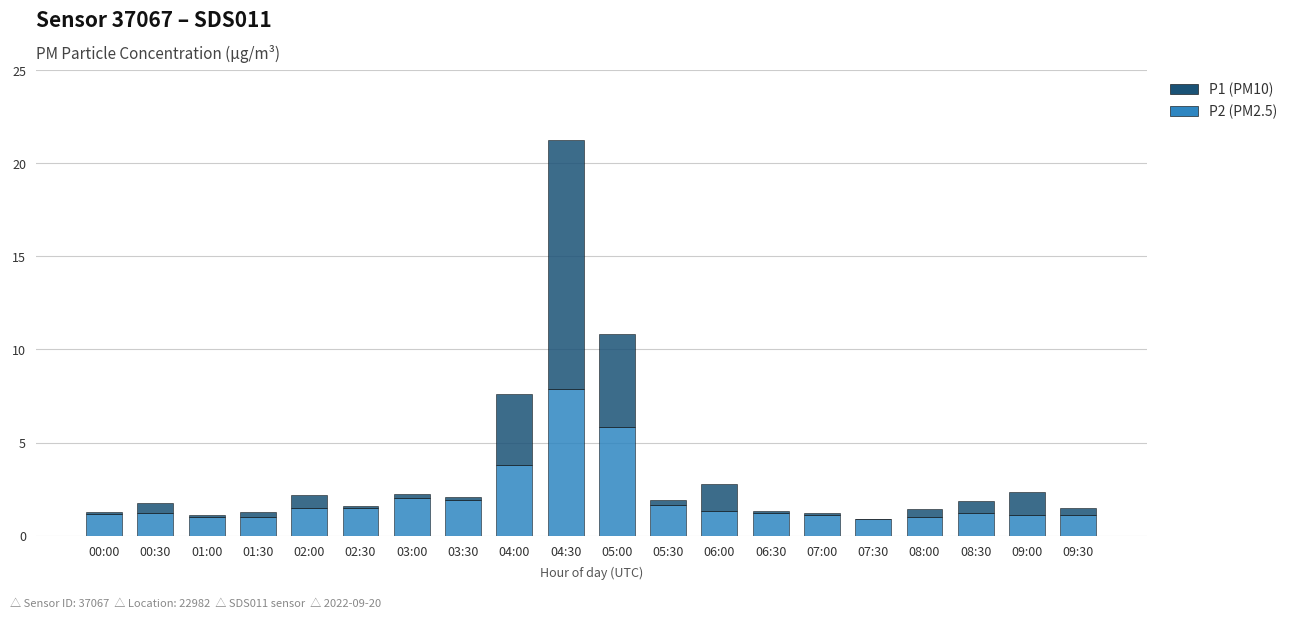

At which category is the sum across all series the highest?

04:30